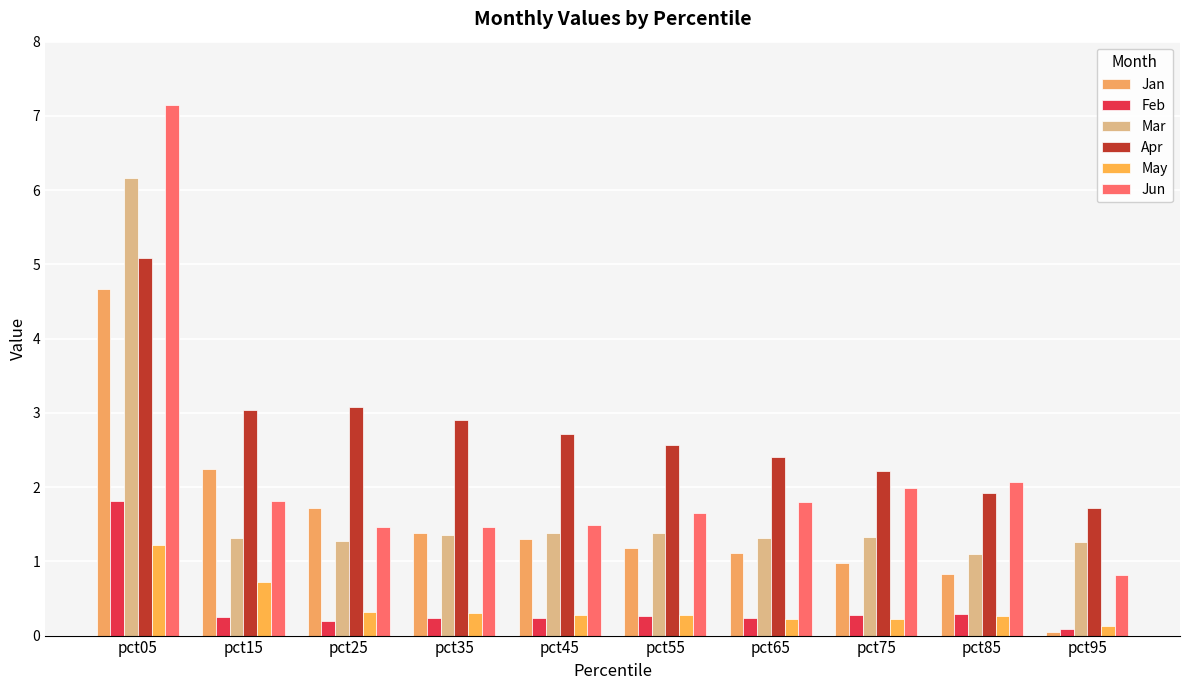

At pct45, list the series in order from largest to smallest.

Apr, Jun, Mar, Jan, May, Feb